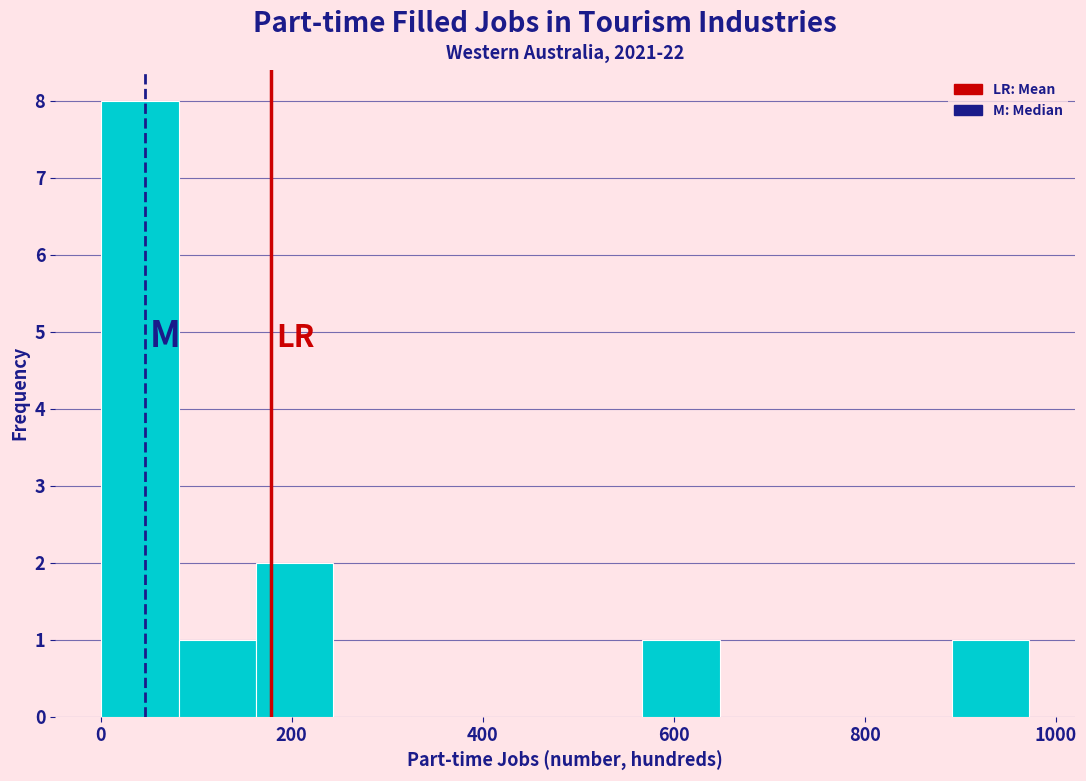

Which range on the x-axis has the tallest bar?

0 to 80